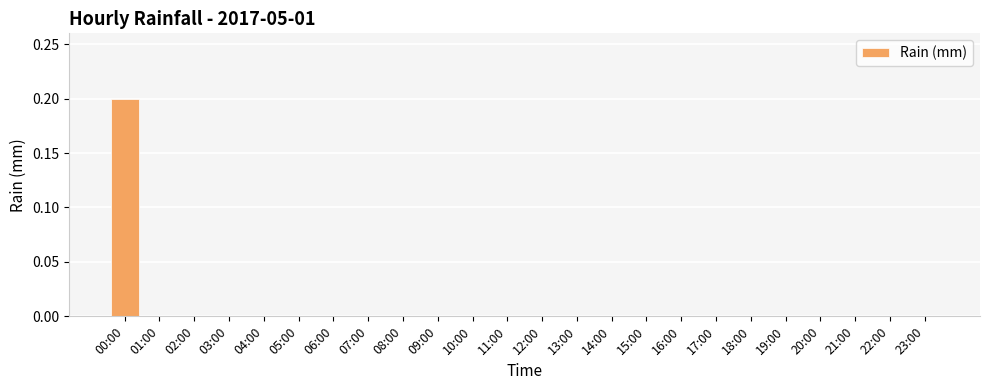

The value at 19:00 is 0.0. True or false?

True